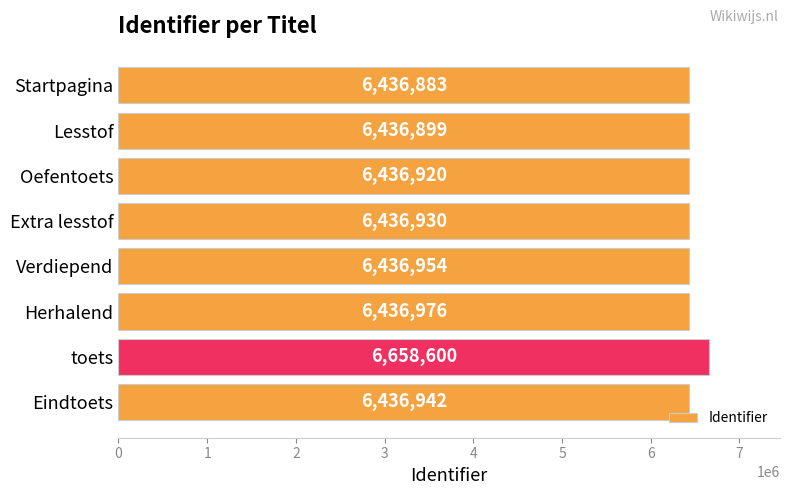

Approximately how many times larger is the value at Eindtoets compared to Startpagina?

1.0